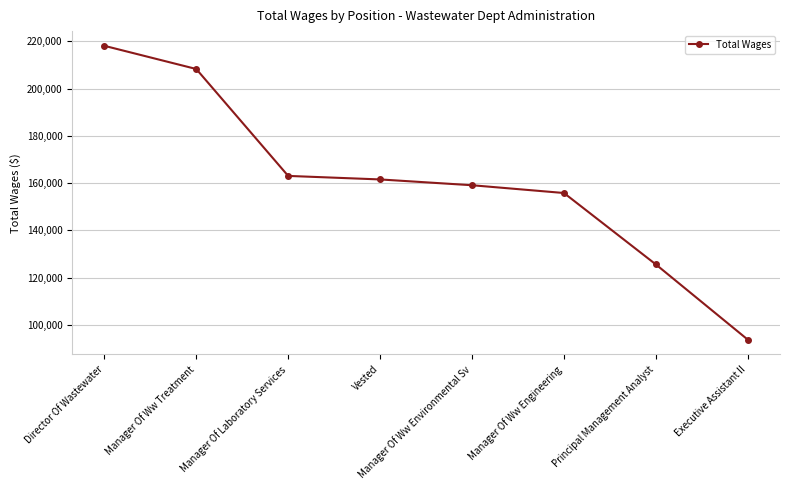

True or false: the data shows 85604 at Vested.

False